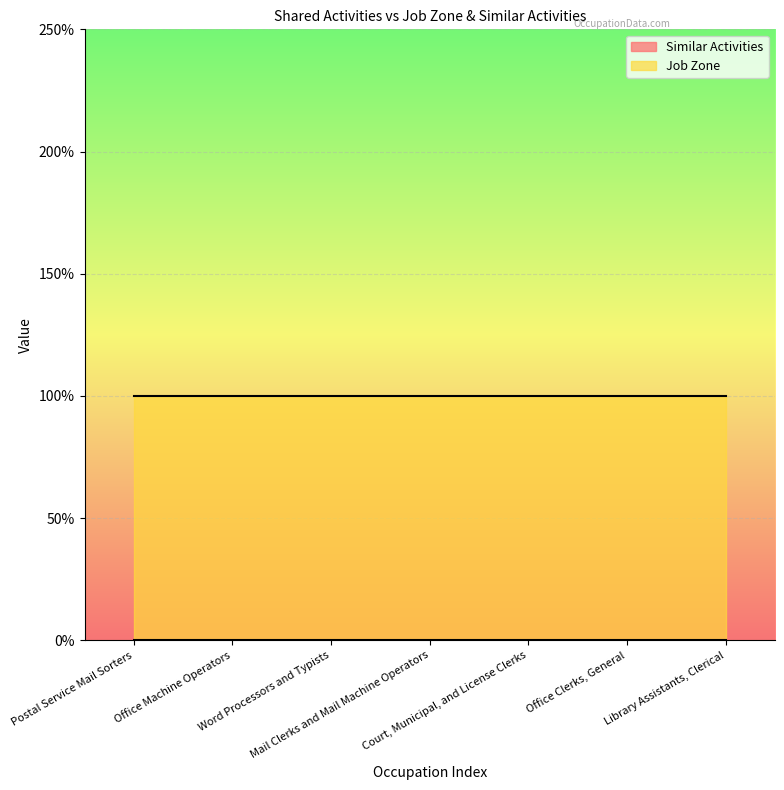

Reading left to right, transcribe all the data shown in this chart.

Similar Activities: 0	0	0	0	0	0	0
Job Zone: 2	2	2	2	2	2	2